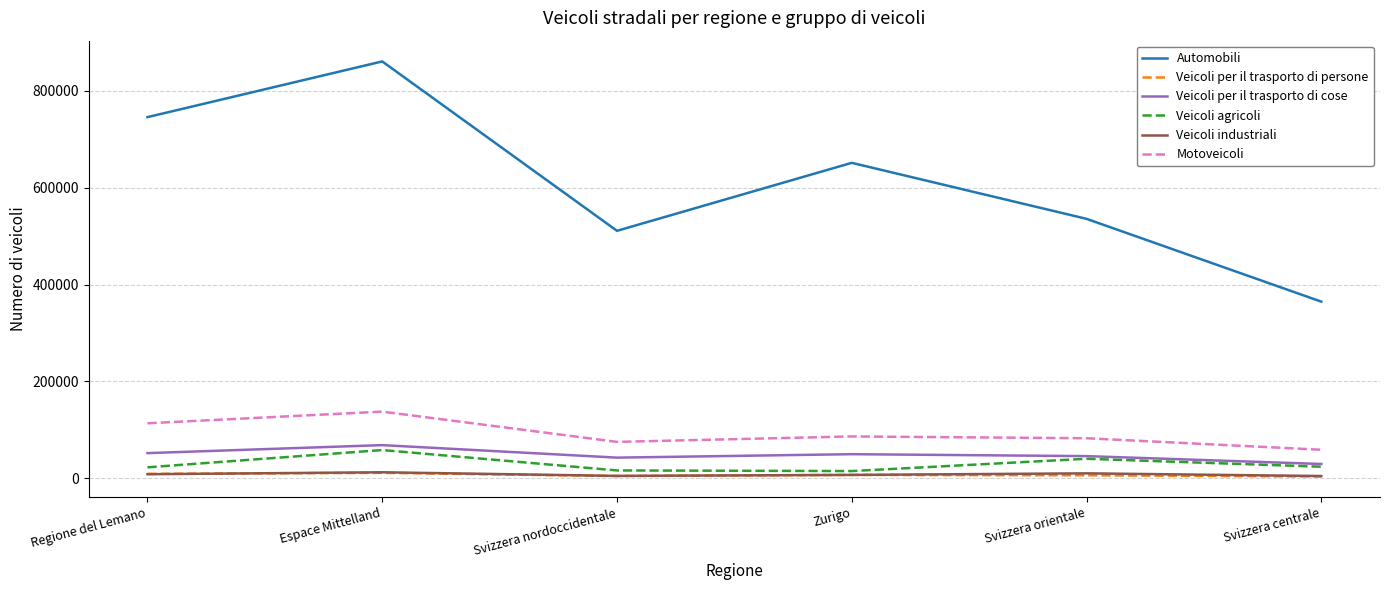

How many Veicoli per il trasporto di persone values are between 4973 and 9411?

4